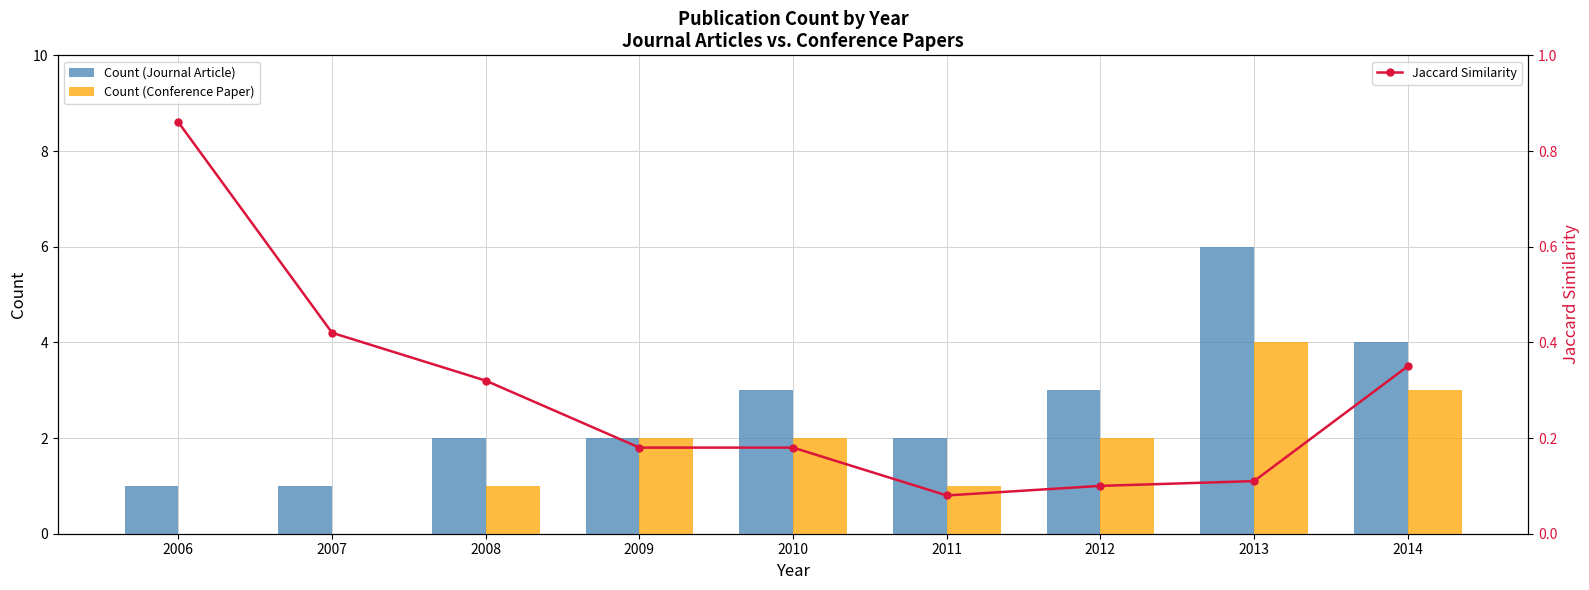

Reading left to right, list all the values displayed in this chart.

Count (Journal Article): 2006=1.0	2007=1.0	2008=2.0	2009=2.0	2010=3.0	2011=2.0	2012=3.0	2013=6.0	2014=4.0
Count (Conference Paper): 2006=0.0	2007=0.0	2008=1.0	2009=2.0	2010=2.0	2011=1.0	2012=2.0	2013=4.0	2014=3.0
Jaccard Similarity: 2006=0.9	2007=0.4	2008=0.3	2009=0.2	2010=0.2	2011=0.1	2012=0.1	2013=0.1	2014=0.3